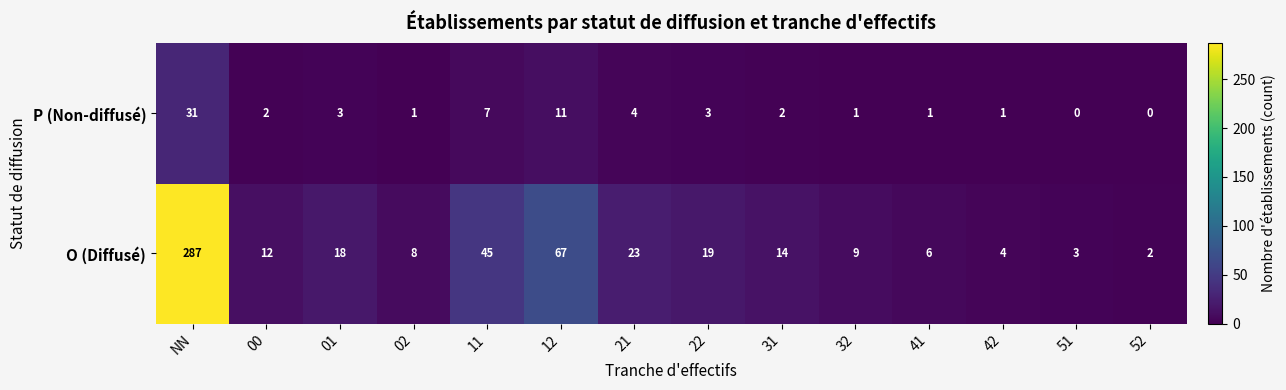

List the series in order of their peak value, lowest first.

P (Non-diffusé), O (Diffusé)